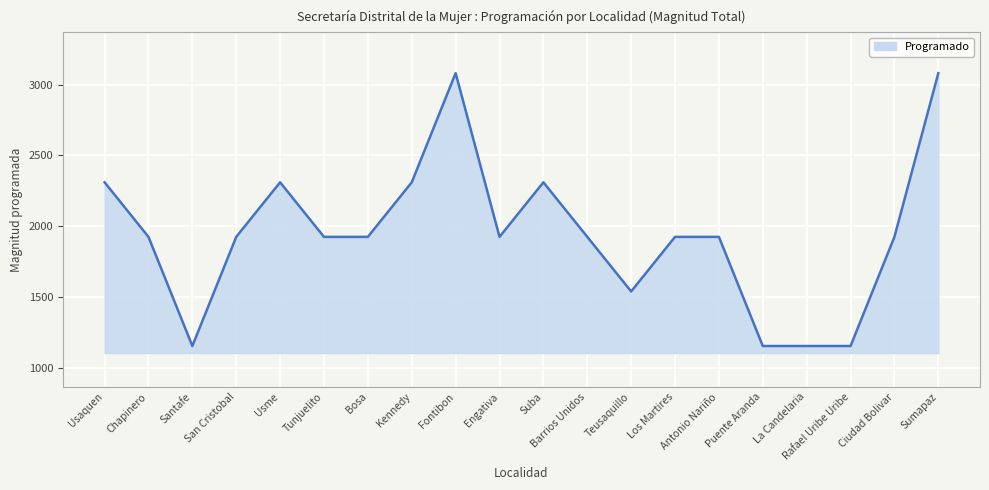

What is the sum of all values?

38885